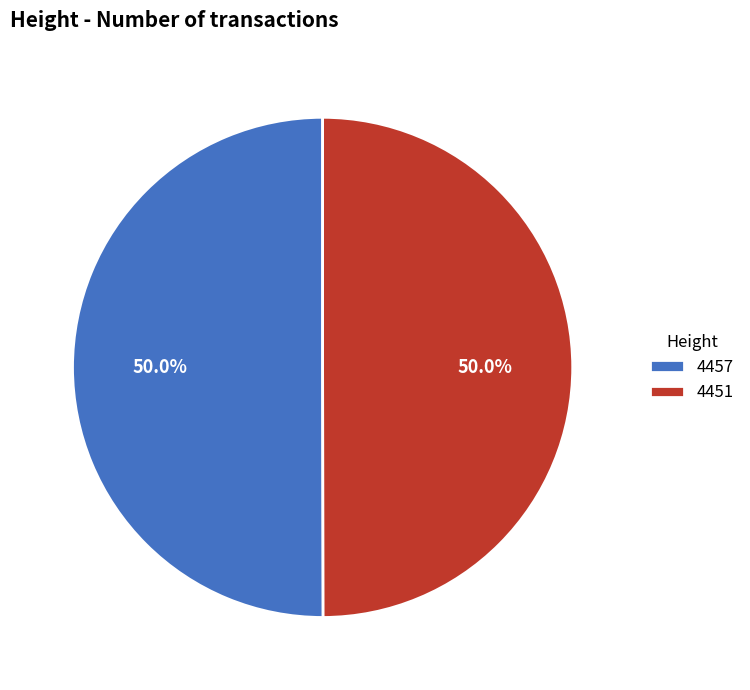

What is the ratio of the value at 4457 to the value at 4451?

1.0